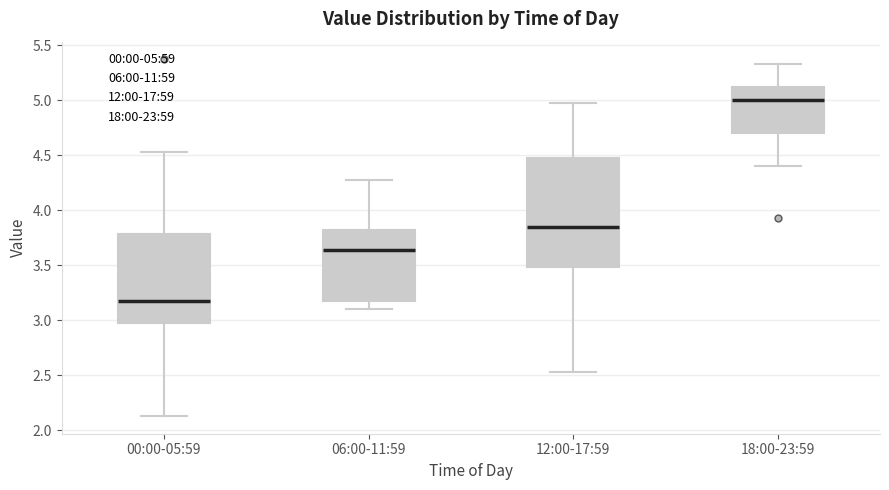

Reading left to right, read every box against the y-axis: the position of its median line, the range the box covers, and the ends of its whiskers. The values are not printed on the chart, so give them approximately, as read against the axis.

00:00-05:59: median 3.15, box 2.95 to 3.80, whiskers 2.15 to 4.55
06:00-11:59: median 3.65, box 3.15 to 3.80, whiskers 3.10 to 4.25
12:00-17:59: median 3.85, box 3.50 to 4.50, whiskers 2.55 to 4.95
18:00-23:59: median 5.00, box 4.70 to 5.10, whiskers 4.40 to 5.35